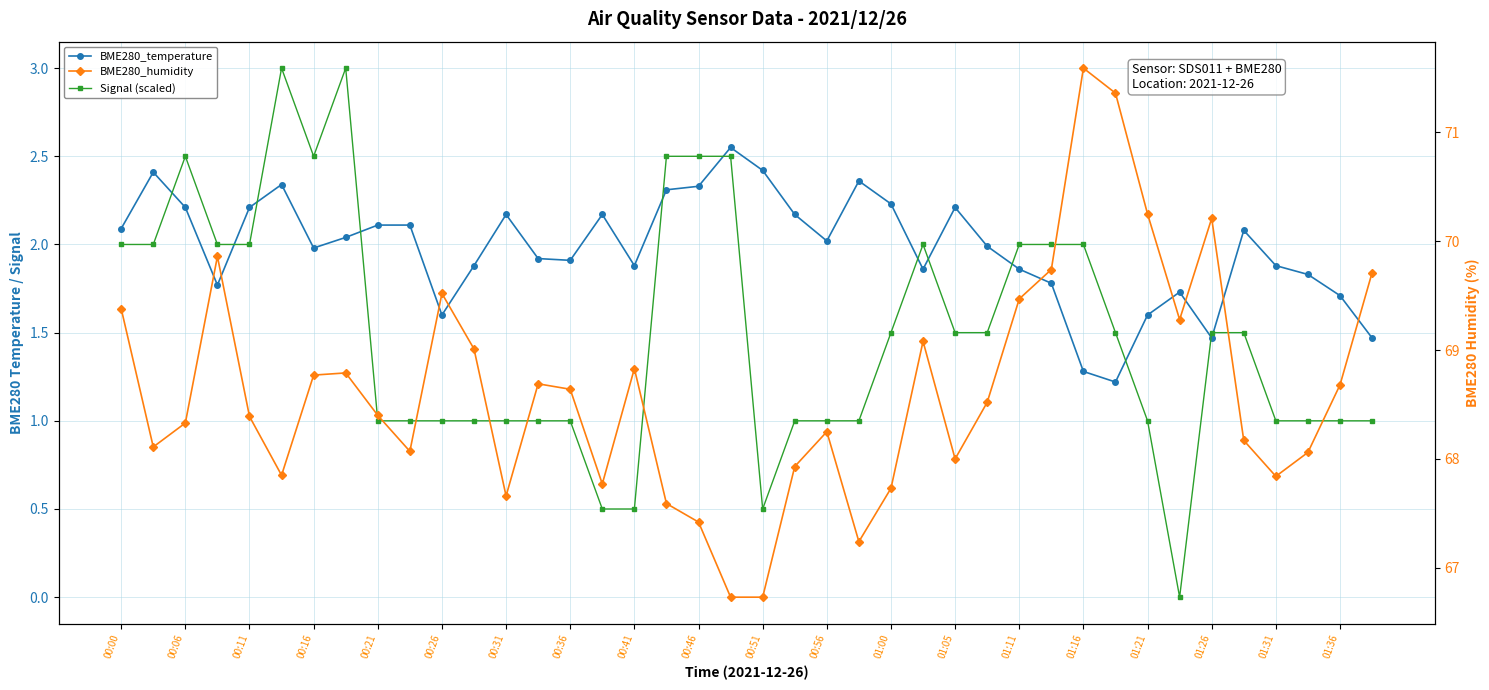

True or false: Signal (scaled) and BME280_temperature intersect in this chart.

True